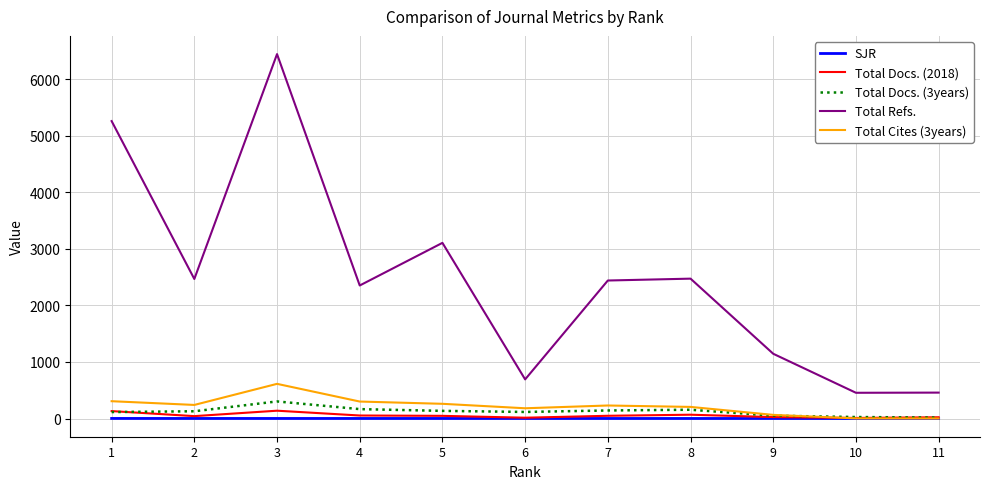

How many intersections are there between Total Cites (3years) and Total Docs. (3years)?

1